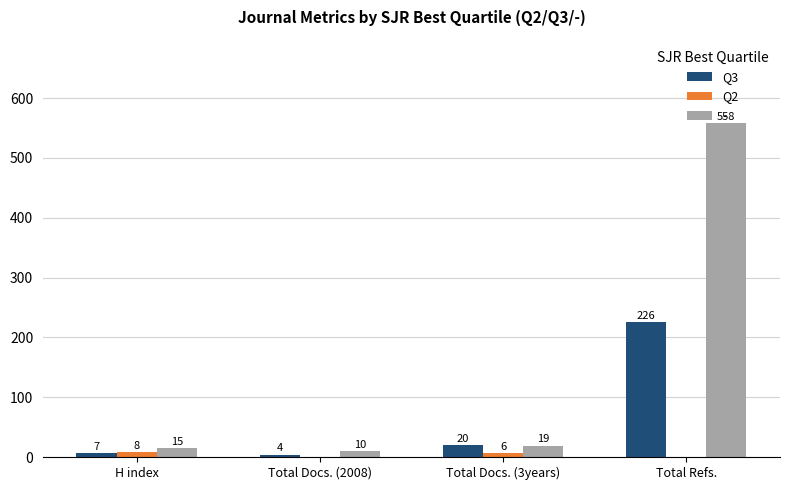

Between H index and Total Refs., which series saw the biggest shift?

-